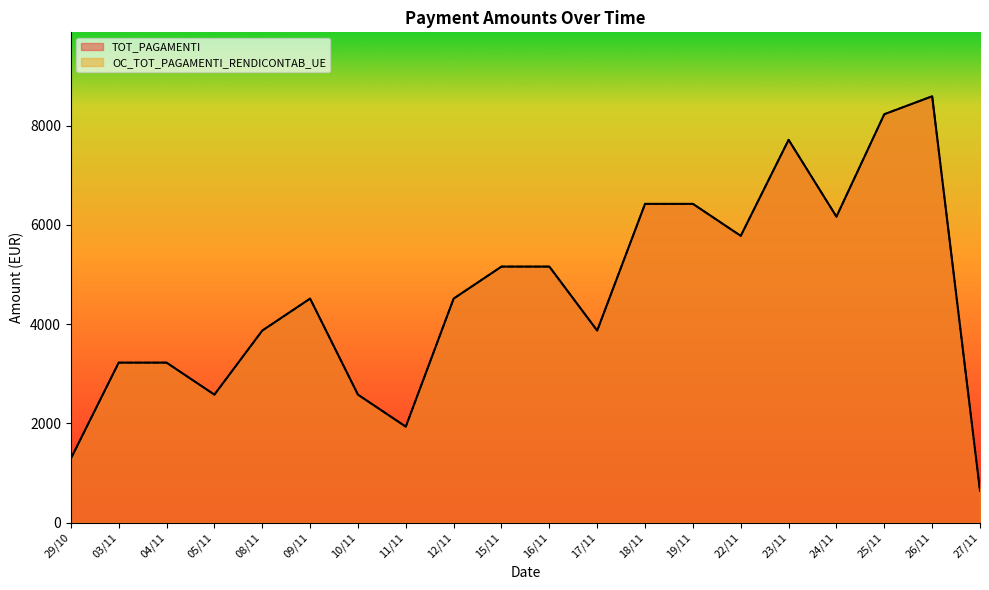

Reading right to left, what are all the values shown in this chart?

TOT_PAGAMENTI: 645	8591	8230	6166	7714	5779	6424	6424	3870	5160	5160	4515	1935	2580	4515	3870	2580	3225	3225	1290
OC_TOT_PAGAMENTI_RENDICONTAB_UE: 645	8591	8230	6166	7714	5779	6424	6424	3870	5160	5160	4515	1935	2580	4515	3870	2580	3225	3225	1290